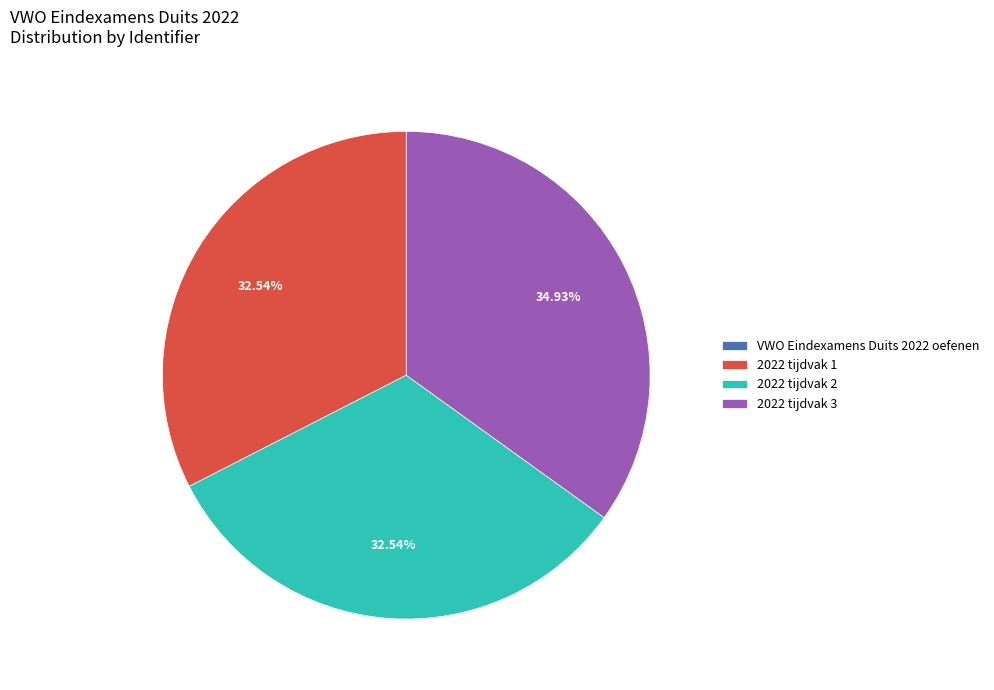

Combined, do 2022 tijdvak 1 and 2022 tijdvak 3 account for over 50%?

Yes